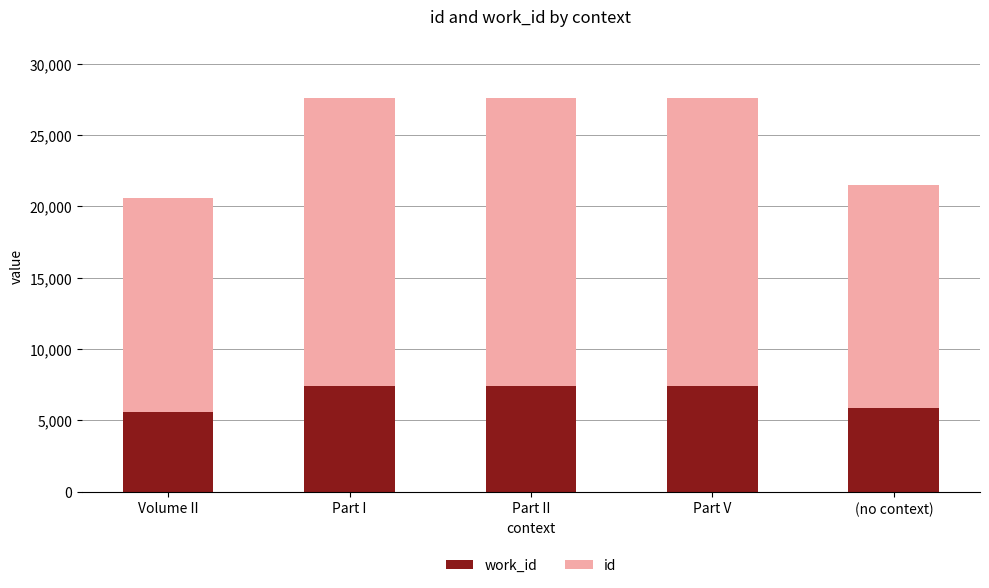

Does the chart contain any negative values?

No